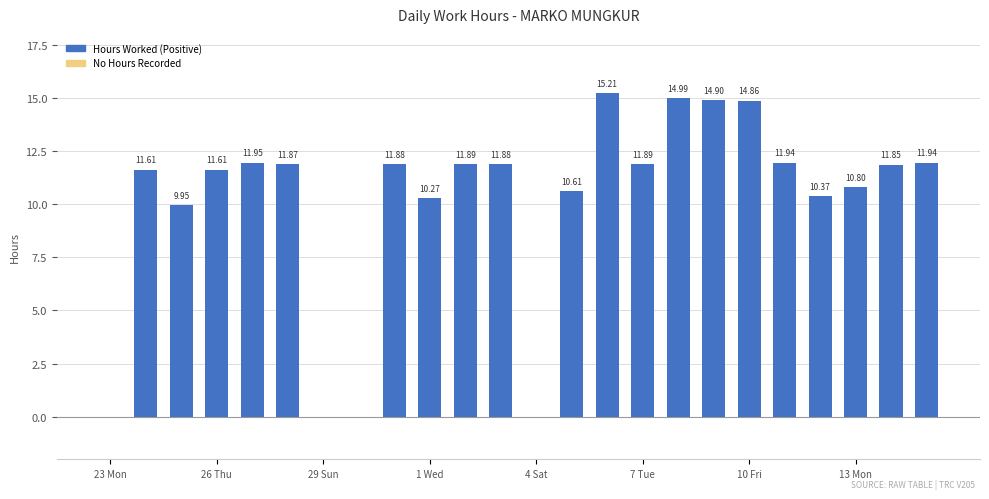

What is the greatest value displayed?

15.2